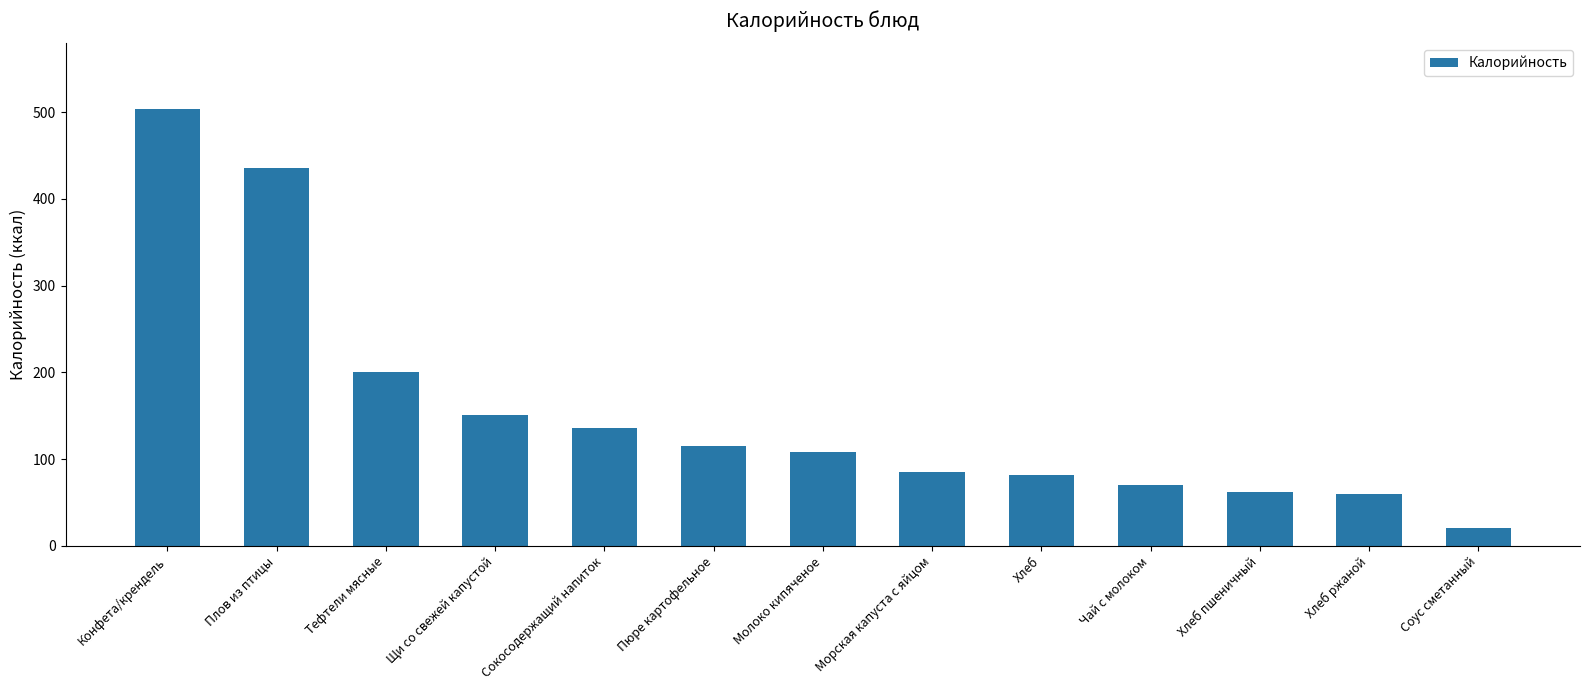

Which category has the lowest value across all series?

Соус сметанный